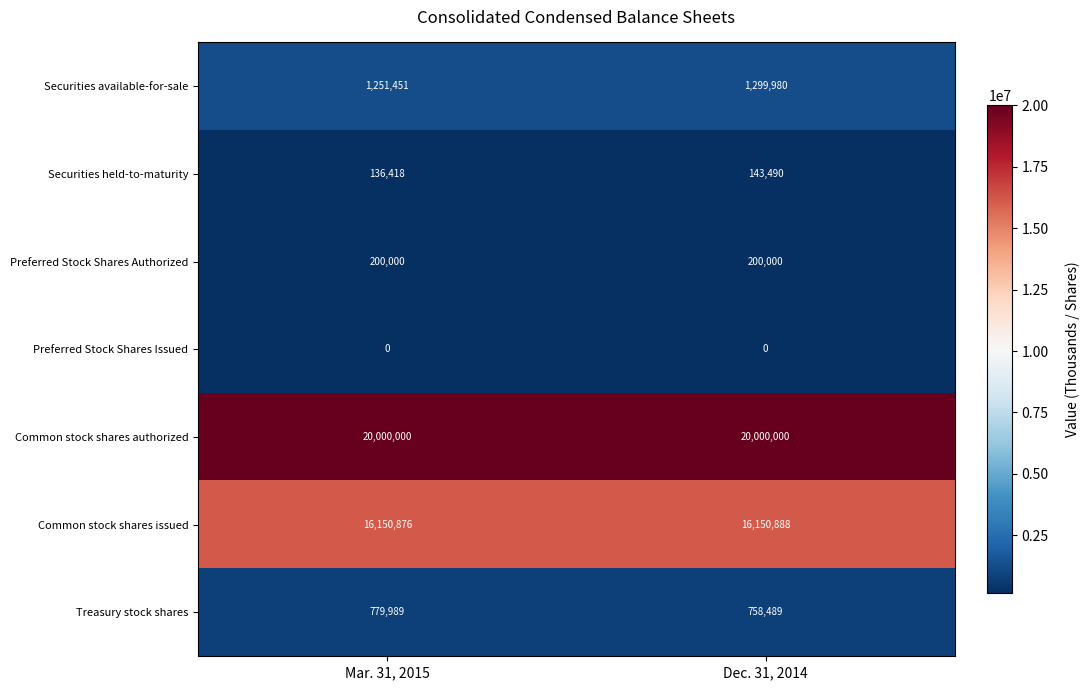

Reading left to right, what are all the values shown in this chart?

Securities available-for-sale: Mar. 31, 2015=1251451	Dec. 31, 2014=1299980
Securities held-to-maturity: Mar. 31, 2015=136418	Dec. 31, 2014=143490
Preferred Stock Shares Authorized: Mar. 31, 2015=200000	Dec. 31, 2014=200000
Preferred Stock Shares Issued: Mar. 31, 2015=0	Dec. 31, 2014=0
Common stock shares authorized: Mar. 31, 2015=20000000	Dec. 31, 2014=20000000
Common stock shares issued: Mar. 31, 2015=16150876	Dec. 31, 2014=16150888
Treasury stock shares: Mar. 31, 2015=779989	Dec. 31, 2014=758489